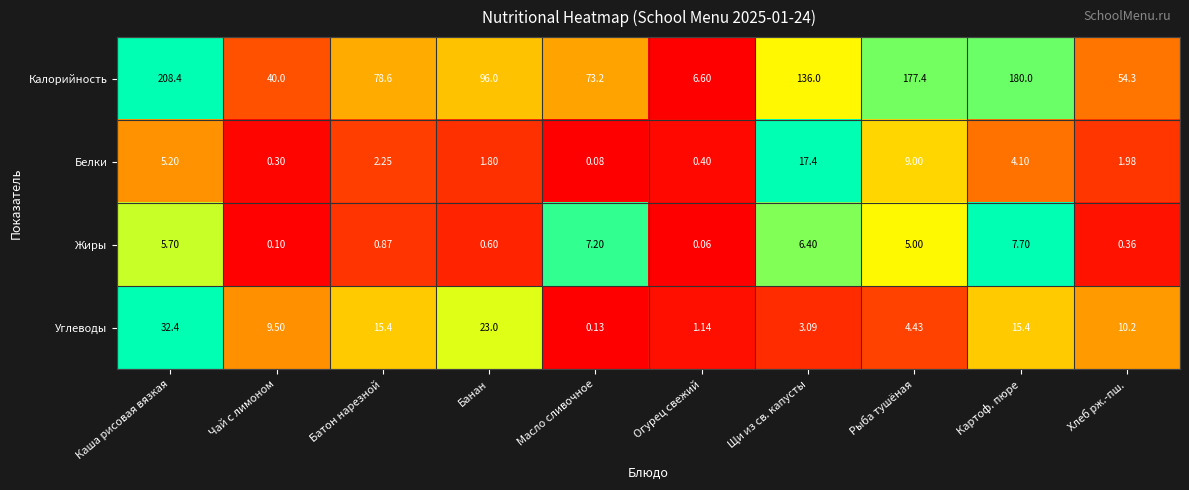

Where does the Жиры series first go above 5?

Каша рисовая вязкая